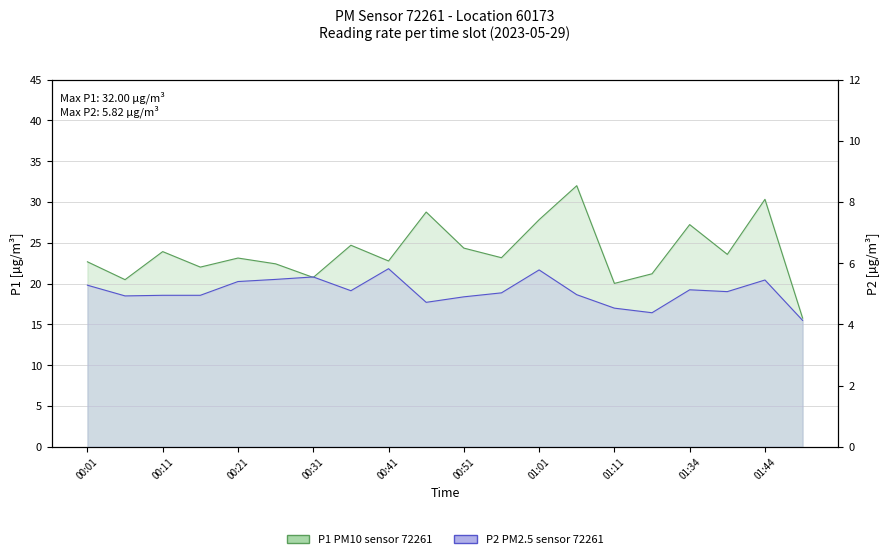

What position from the left is 19?

20